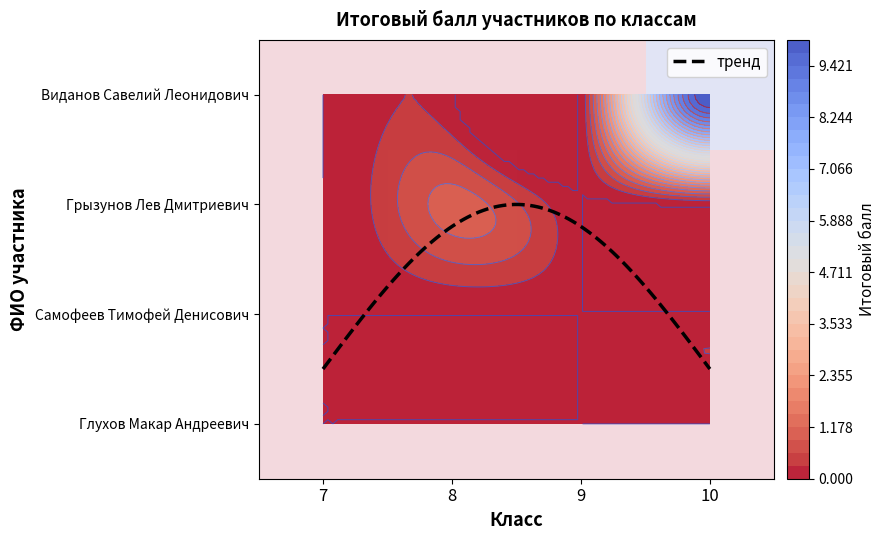

At how many categories does at least one series exceed 4?

1